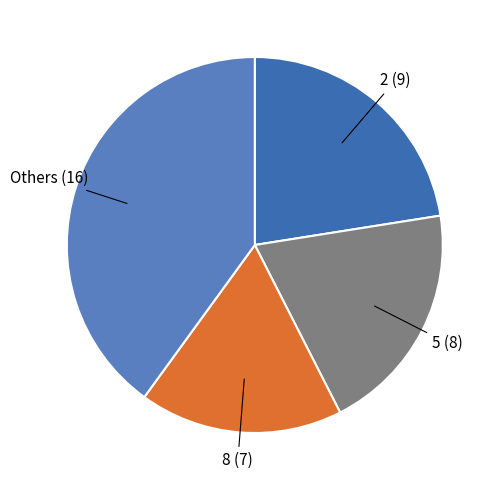

Approximately how many times larger is the value at 5 compared to 2?

0.9